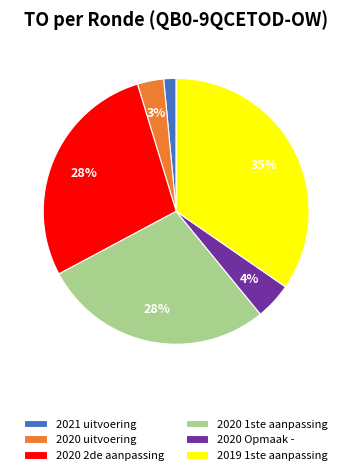

Which slice is the largest?

2019 1ste aanpassing